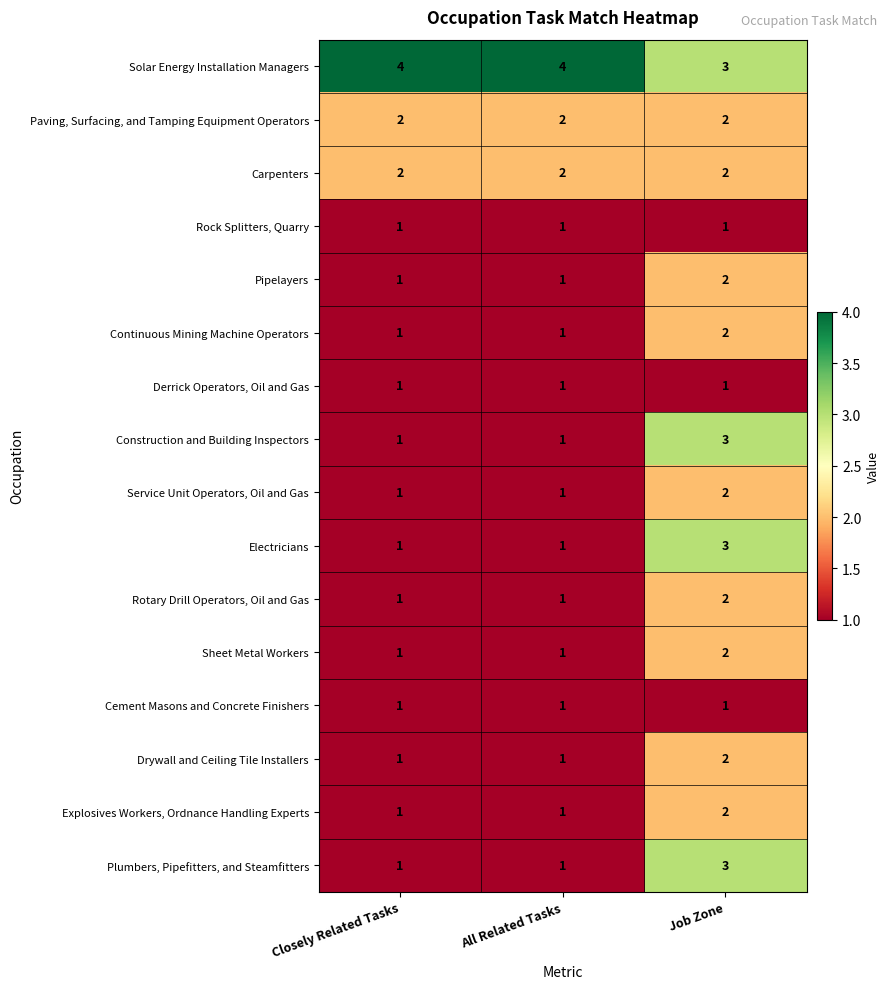

Is the value of Service Unit Operators, Oil and Gas at Job Zone greater than the value of Continuous Mining Machine Operators at All Related Tasks?

Yes